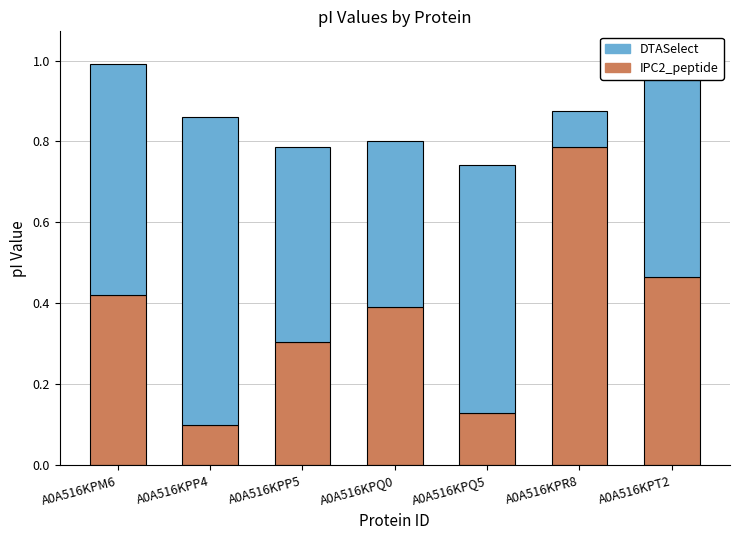

List the labels in order of IPC2_peptide value, largest first.

A0A516KPR8, A0A516KPT2, A0A516KPM6, A0A516KPQ0, A0A516KPP5, A0A516KPQ5, A0A516KPP4